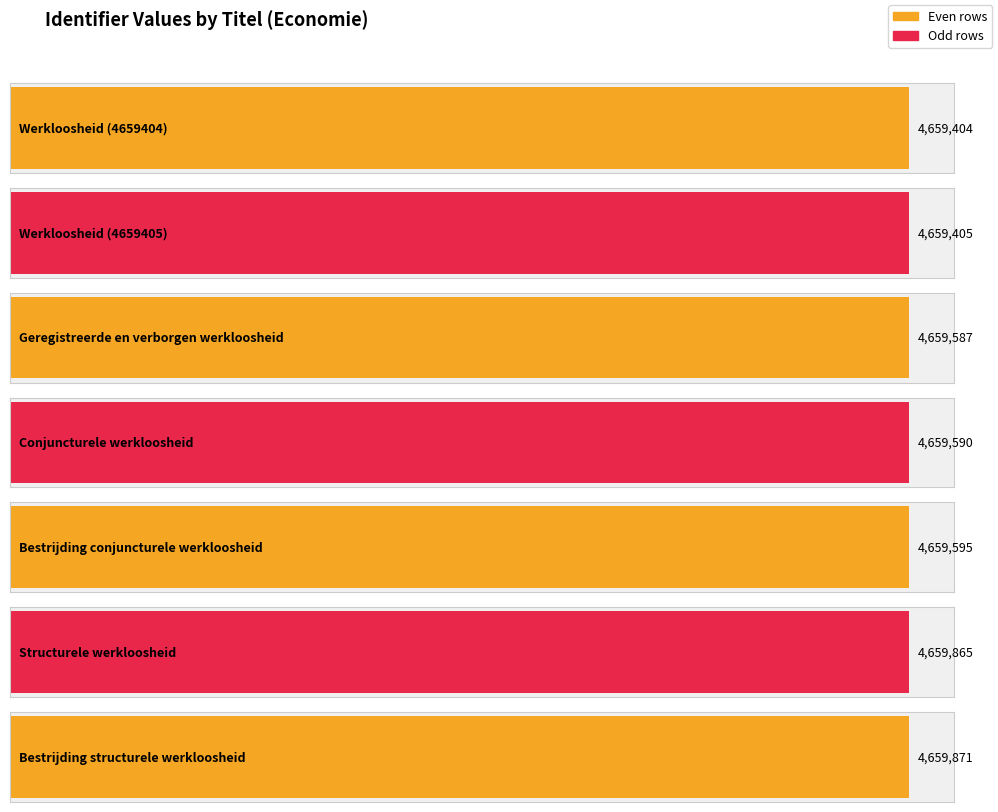

The chart shows a value of 7967609 at Geregistreerde en verborgen werkloosheid. True or false?

False